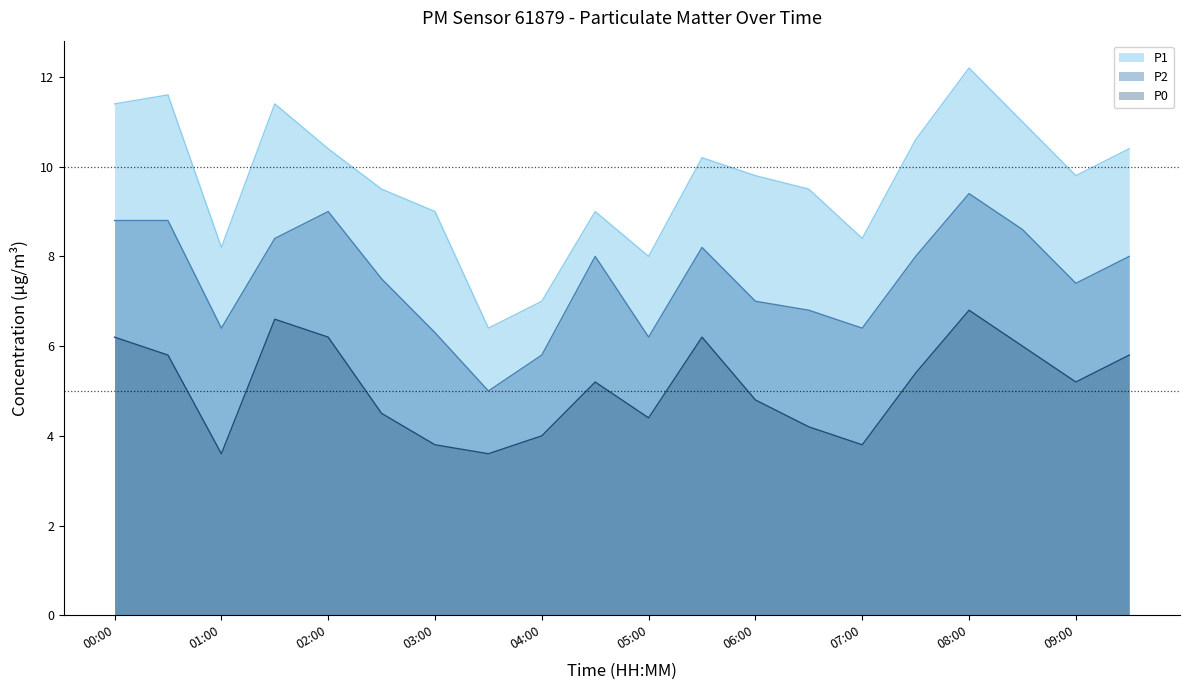

True or false: P2 and P0 cross at least once.

False